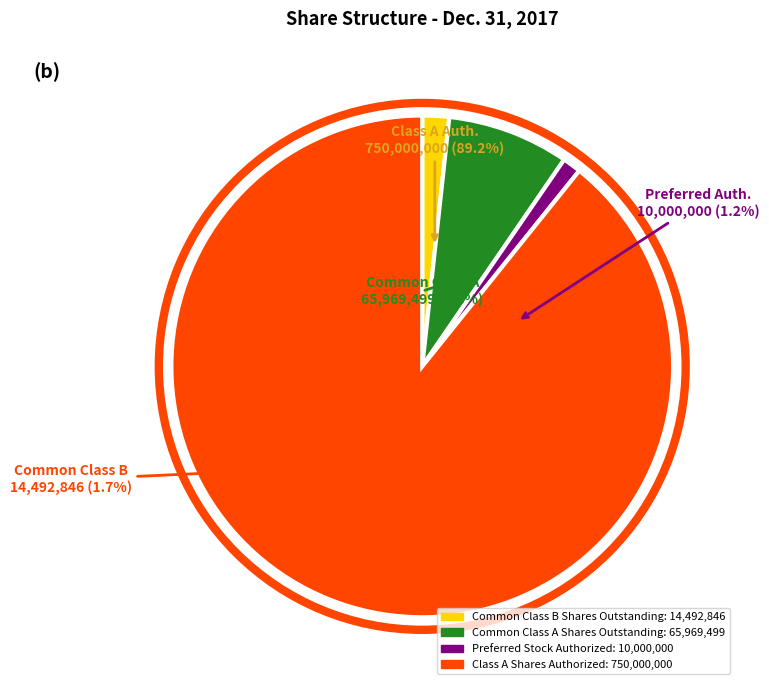

What is the change in value from Common Class B Shares Outstanding to Preferred Stock Authorized?

-4492846